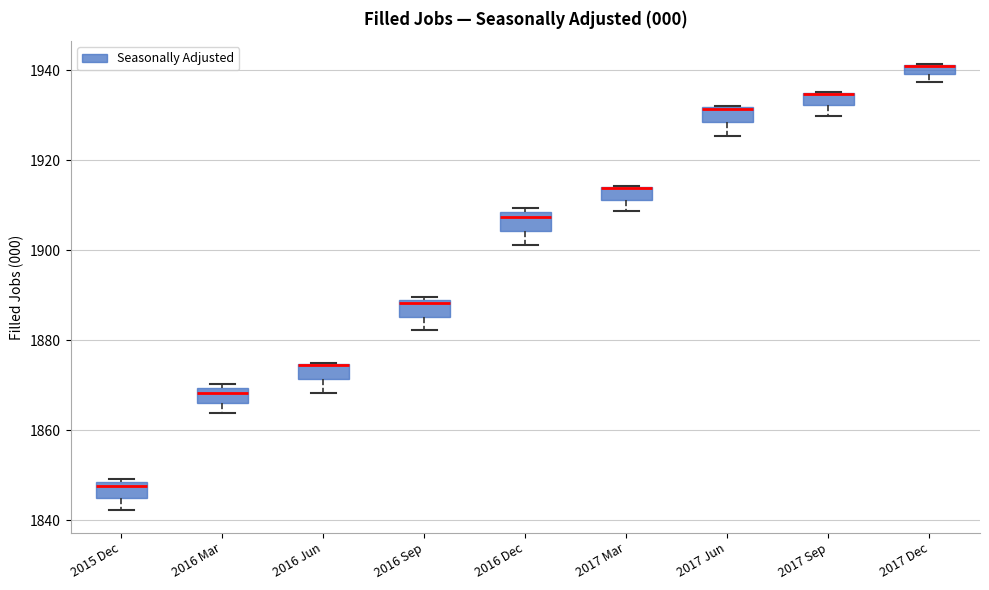

Where is the lower edge of the box for 2016 Sep on the y-axis? The values are not printed on the chart, so give them approximately, as read against the axis.

1886